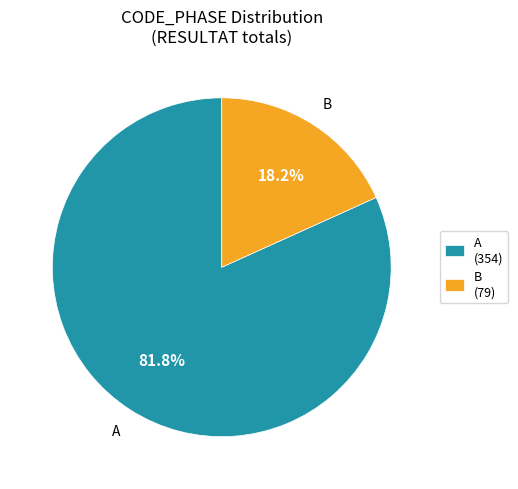

Count the number of slices in the pie.

2